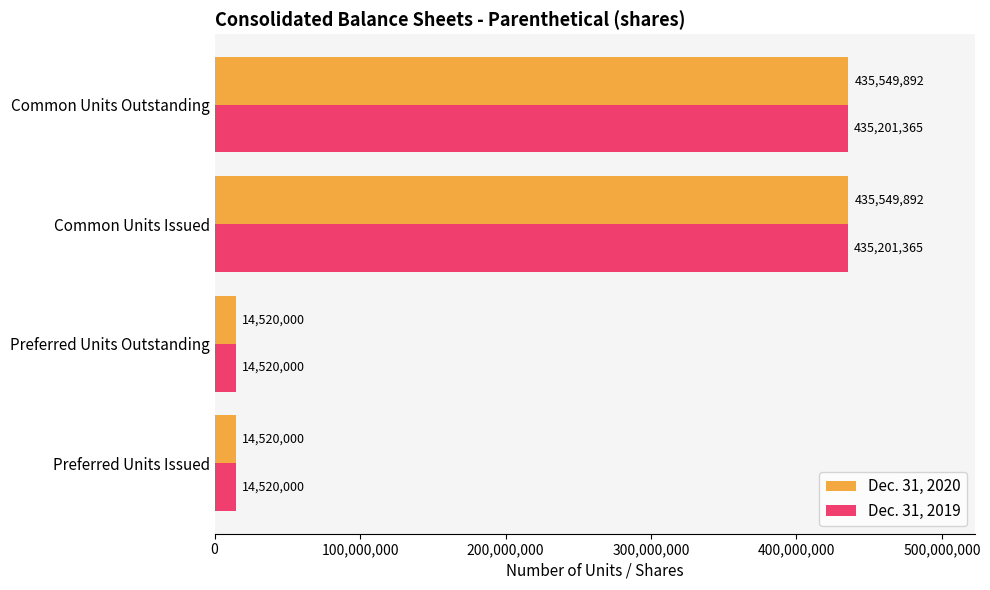

The value of Dec. 31, 2019 at Common Units Issued is 589163030. True or false?

False